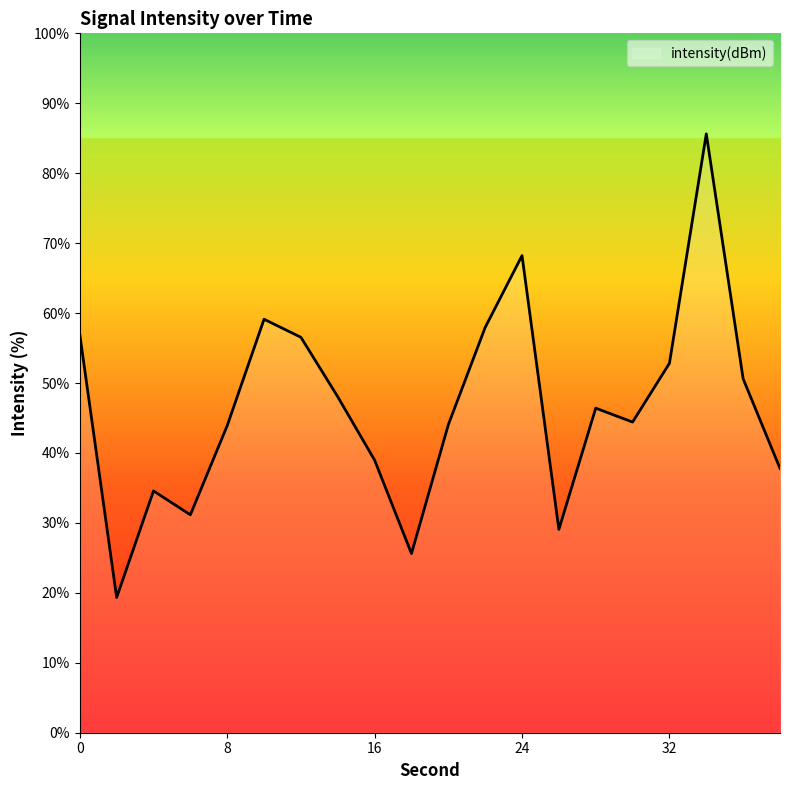

Does the chart have visible grid lines?

No